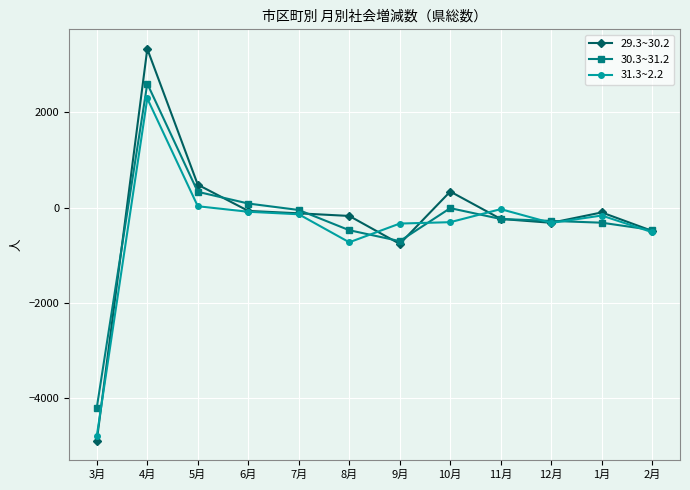

Is it true that 29.3~30.2 equals -69 at 6月?

True